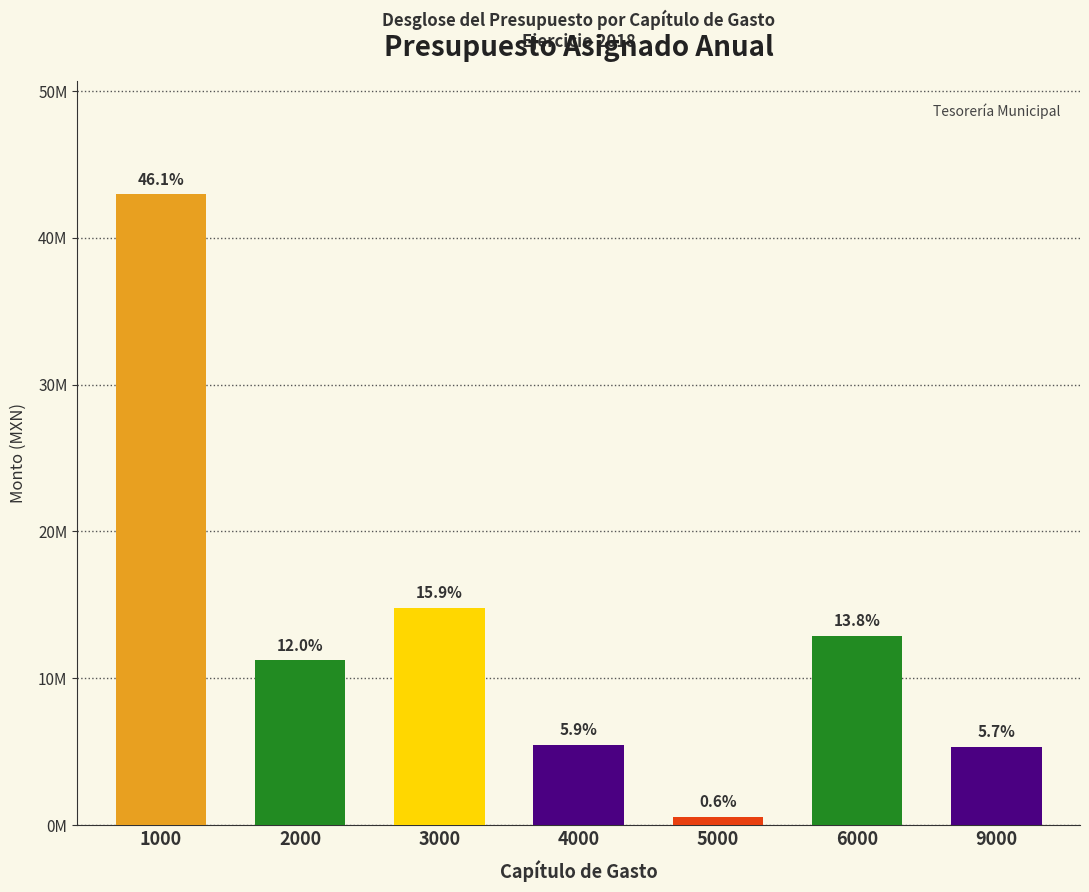

What is the difference between the second highest and minimum values?

14222766.6